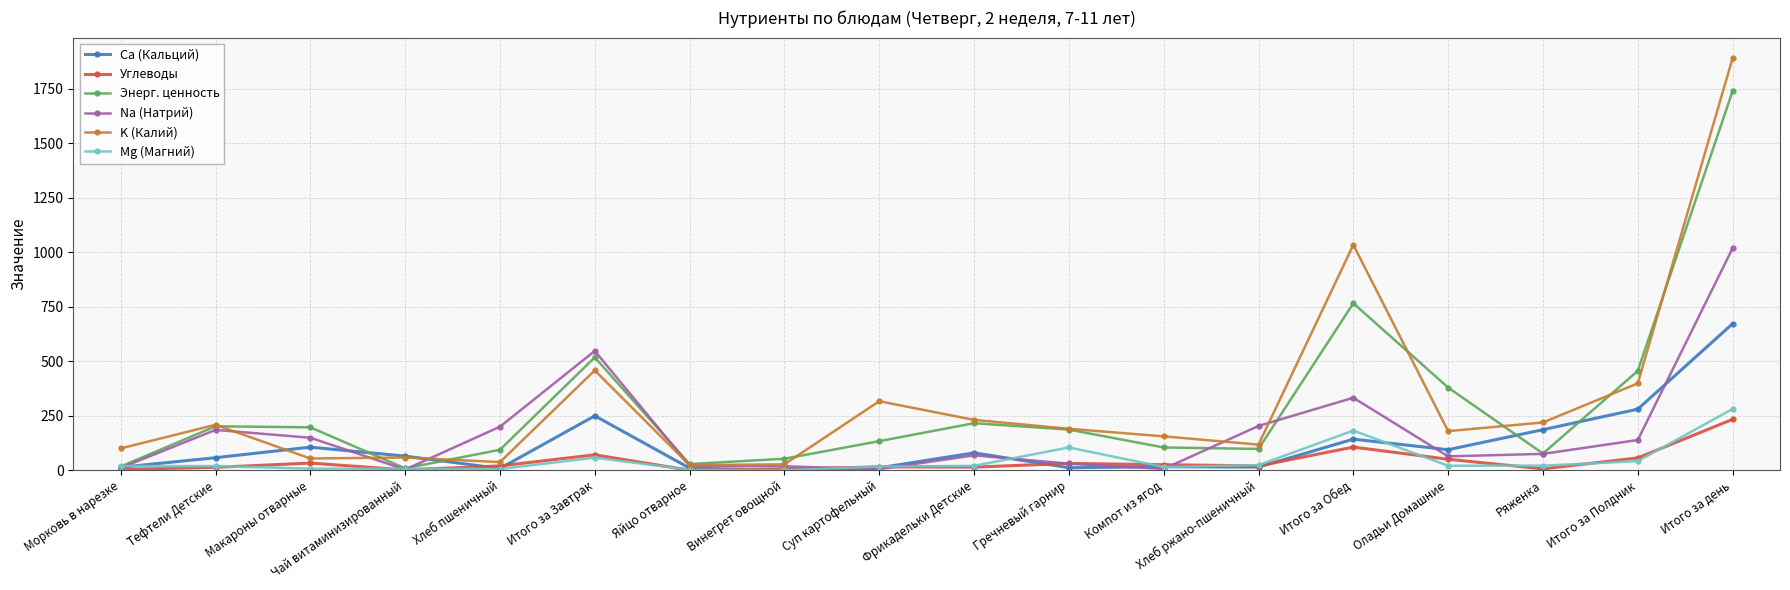

How many lines are shown in the chart?

6